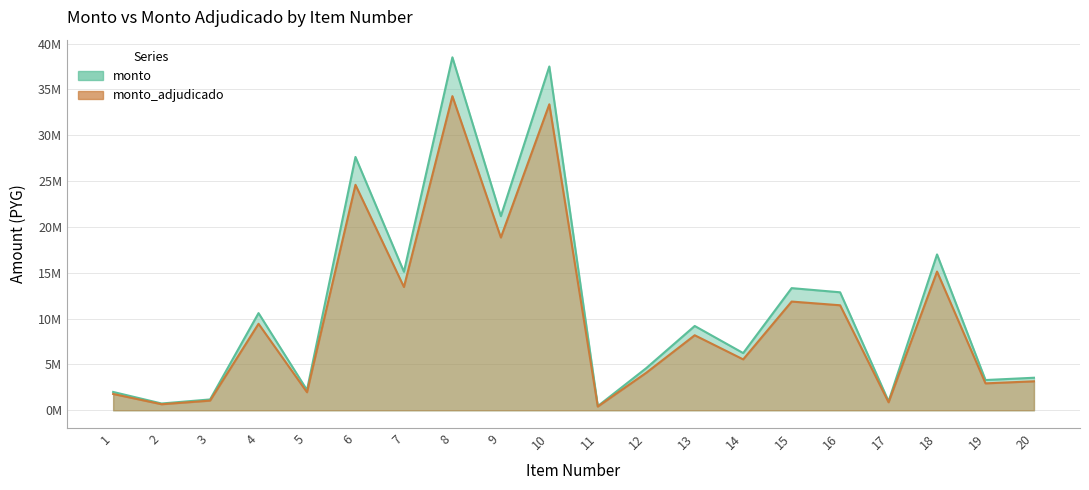

What is the difference between the maximum and minimum values in the monto_adjudicado series?

33856490